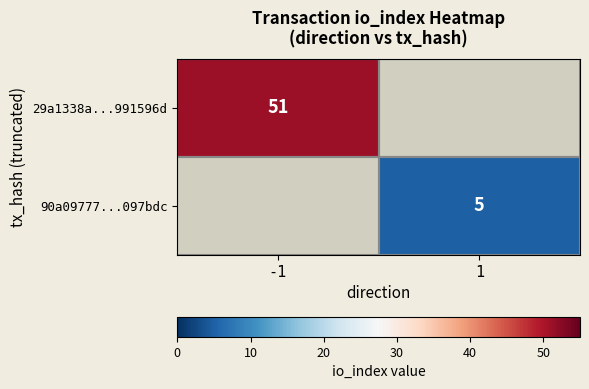

The value of 90a09777...097bdc at 1 is 2. True or false?

False